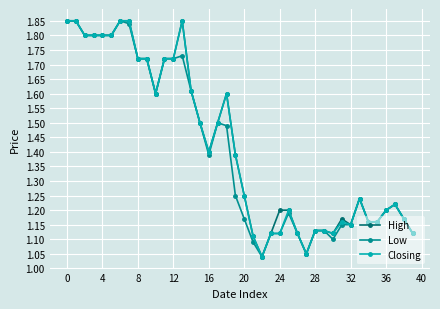

At how many categories does at least one series exceed 1?

40